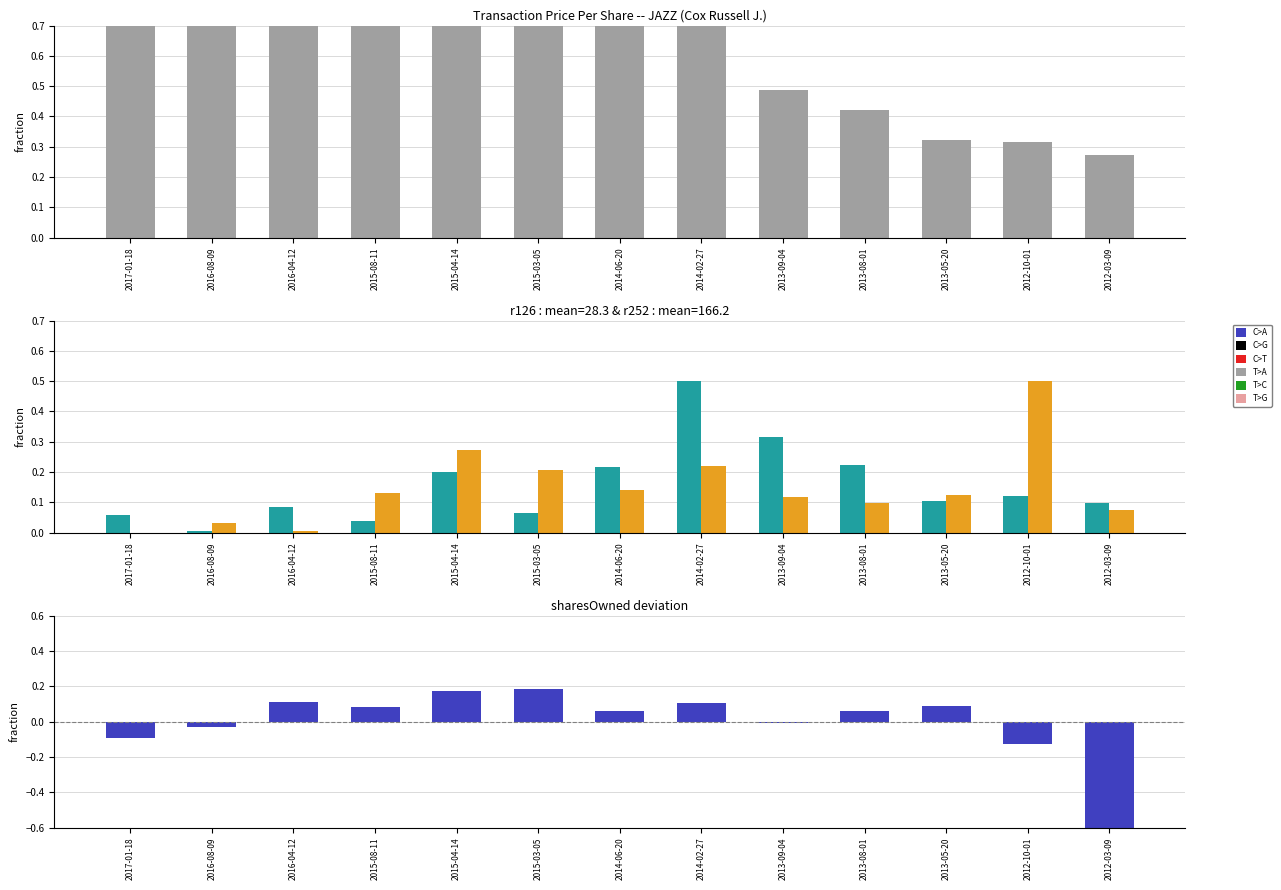

What value does the r126 series have at 2015-03-05?

0.1